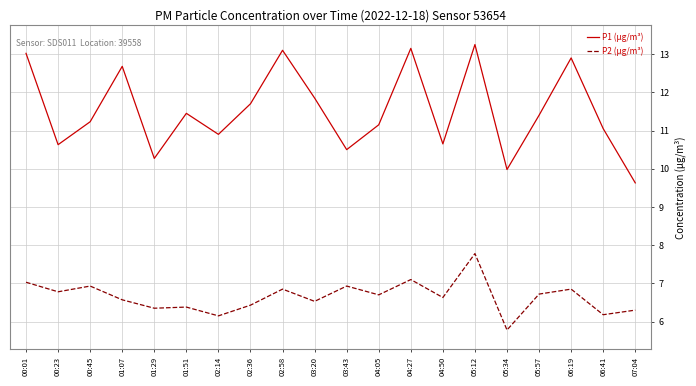

What is the minimum value for P2 (µg/m³)?

5.8